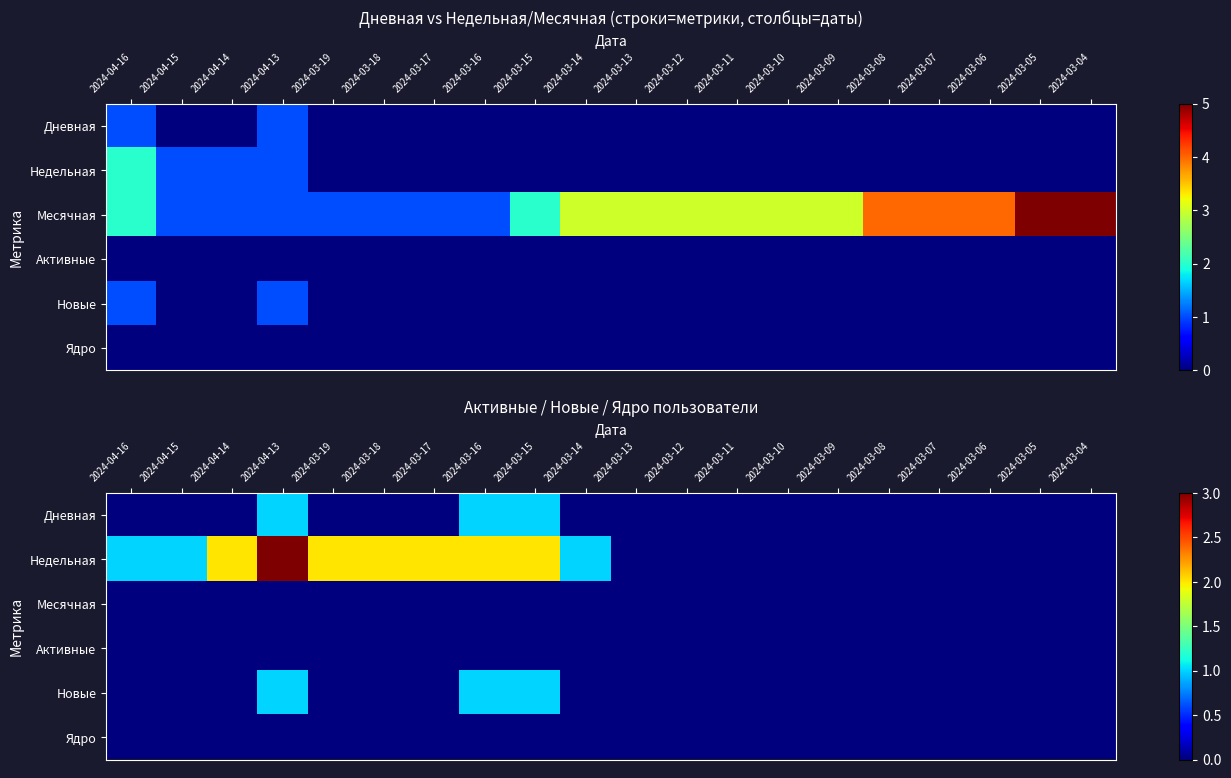

How many values in Недельная are above zero?

10